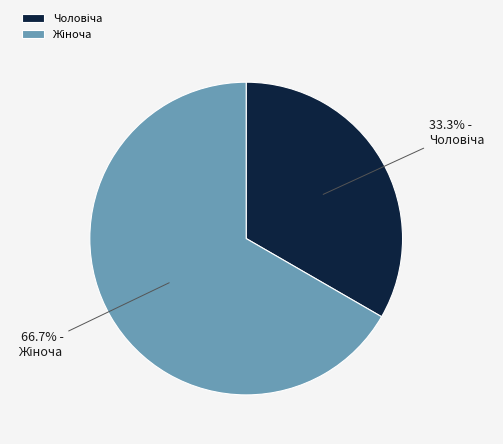

Is there a majority slice in this chart?

Yes